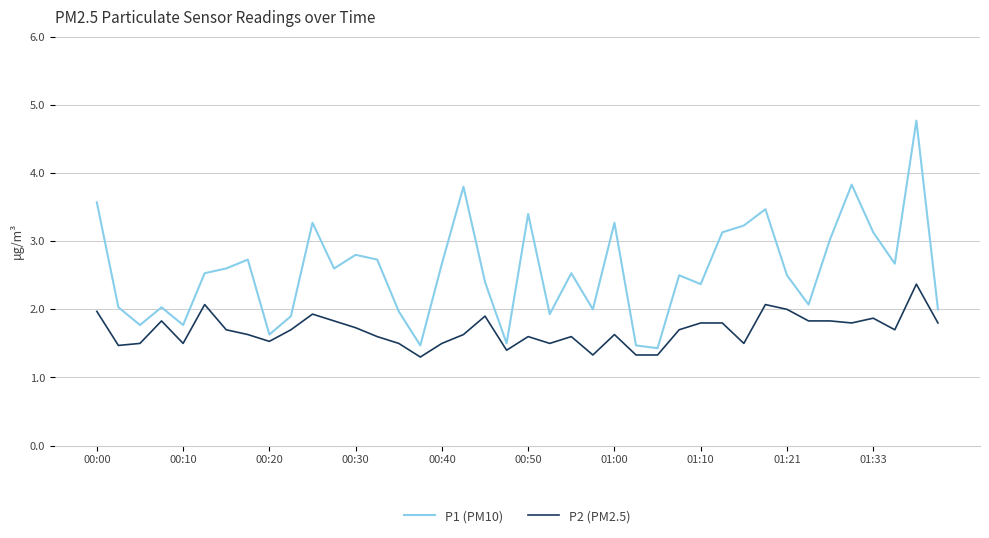

What is the smallest value displayed?

1.3